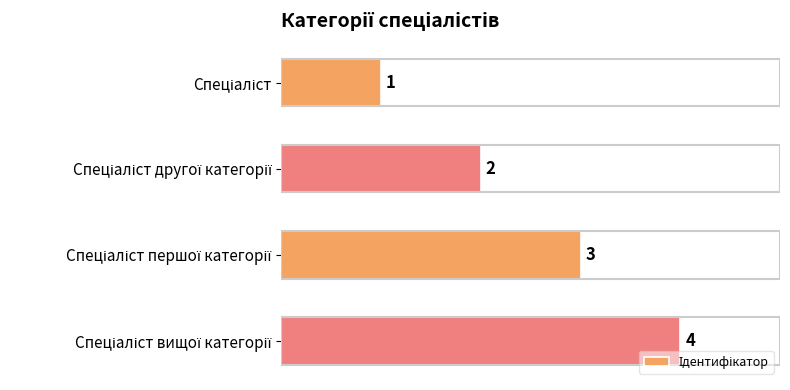

How many bars are there in total?

4